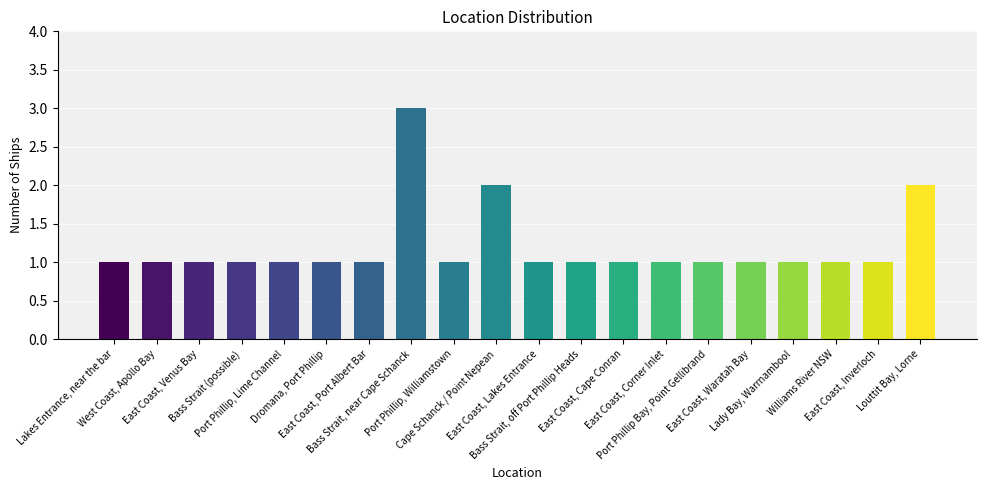

What is the maximum value shown in the chart?

3